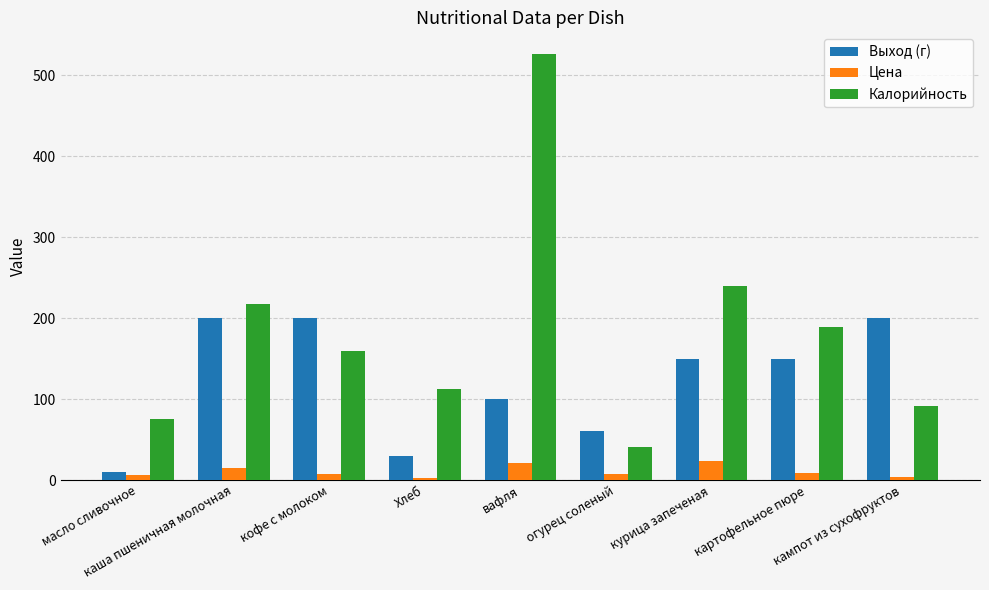

At which category is the sum across all series the highest?

вафля